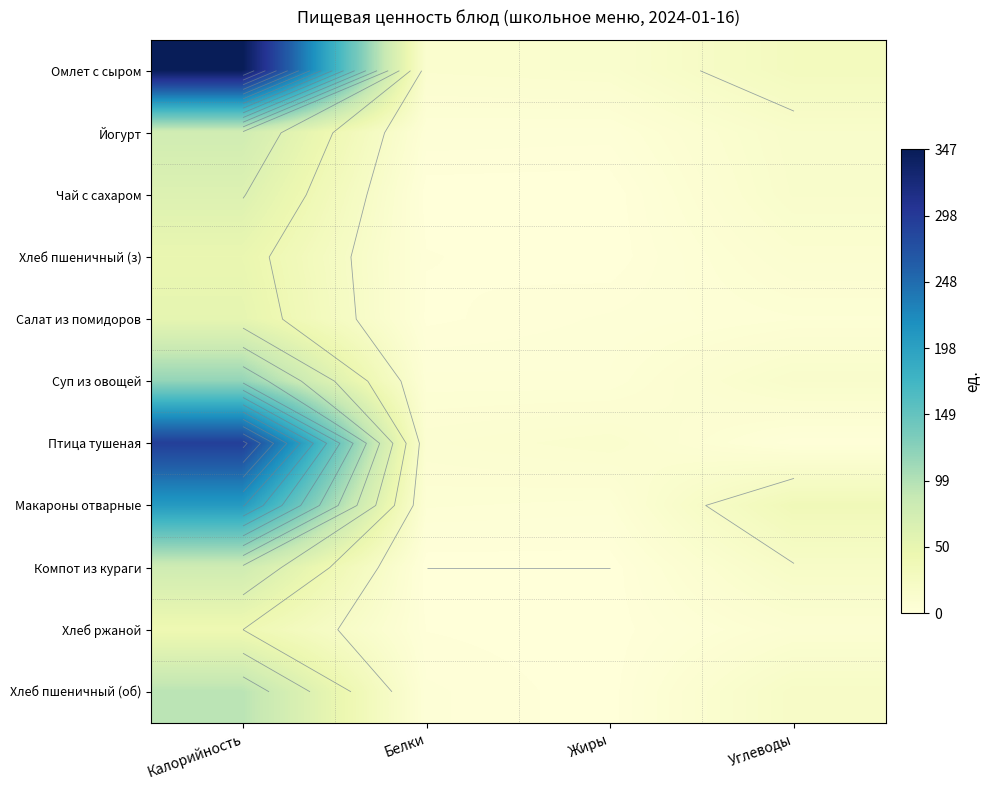

At which category is the sum across all series the highest?

Калорийность